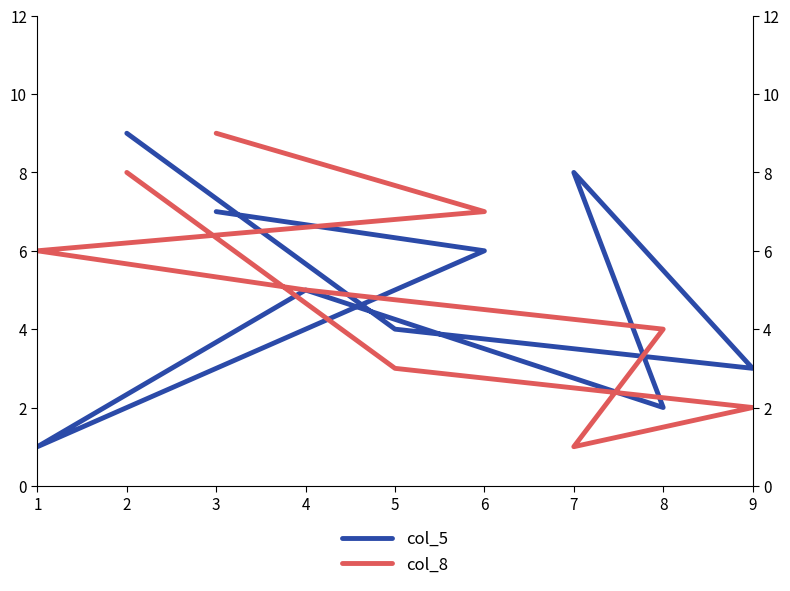

Rank the series by their maximum value, from lowest to highest.

col_5, col_8